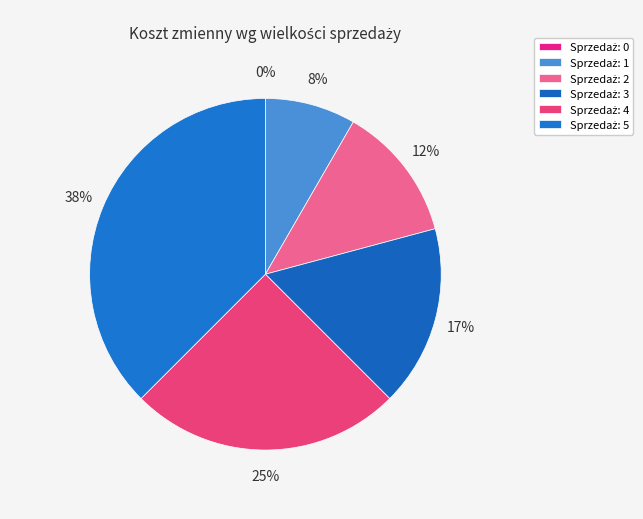

Is there a majority slice in this chart?

No